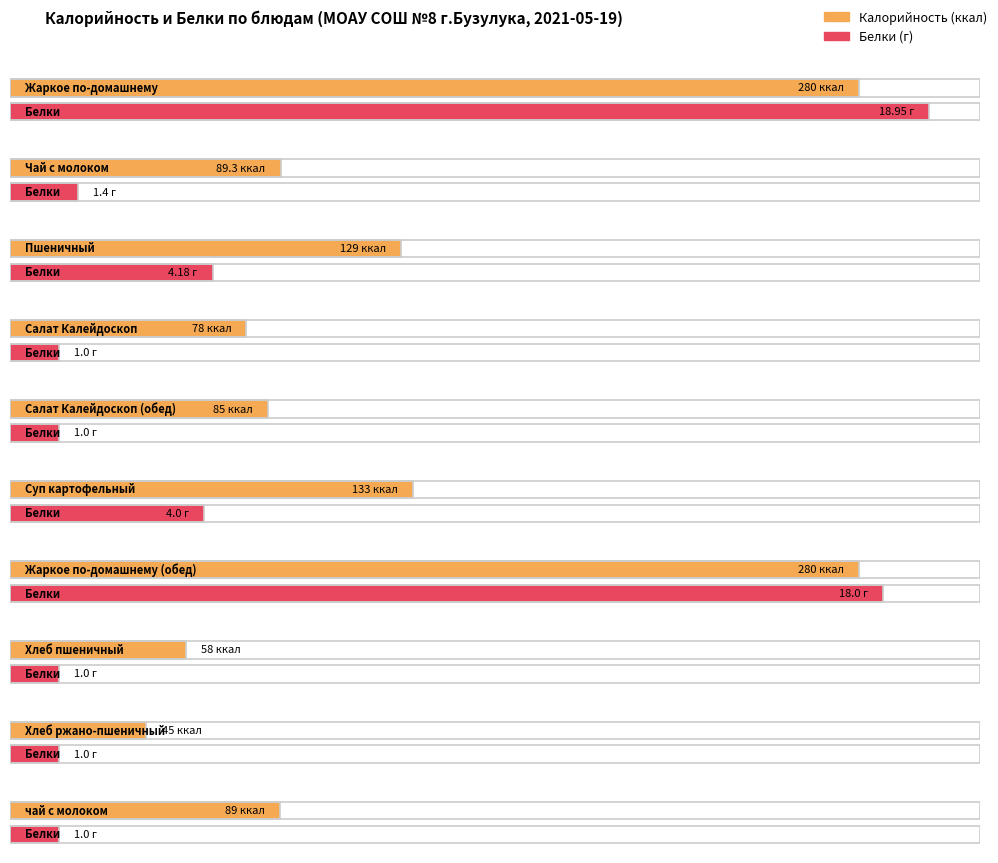

How many bars are there in each group?

2